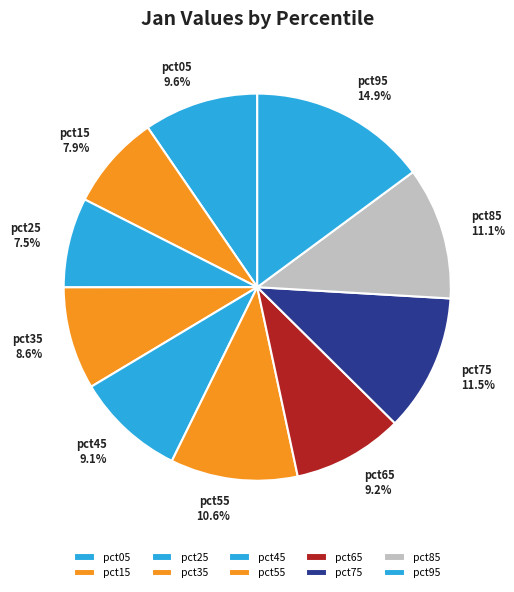

To the nearest percent, what percentage of the pie is pct15?

8%